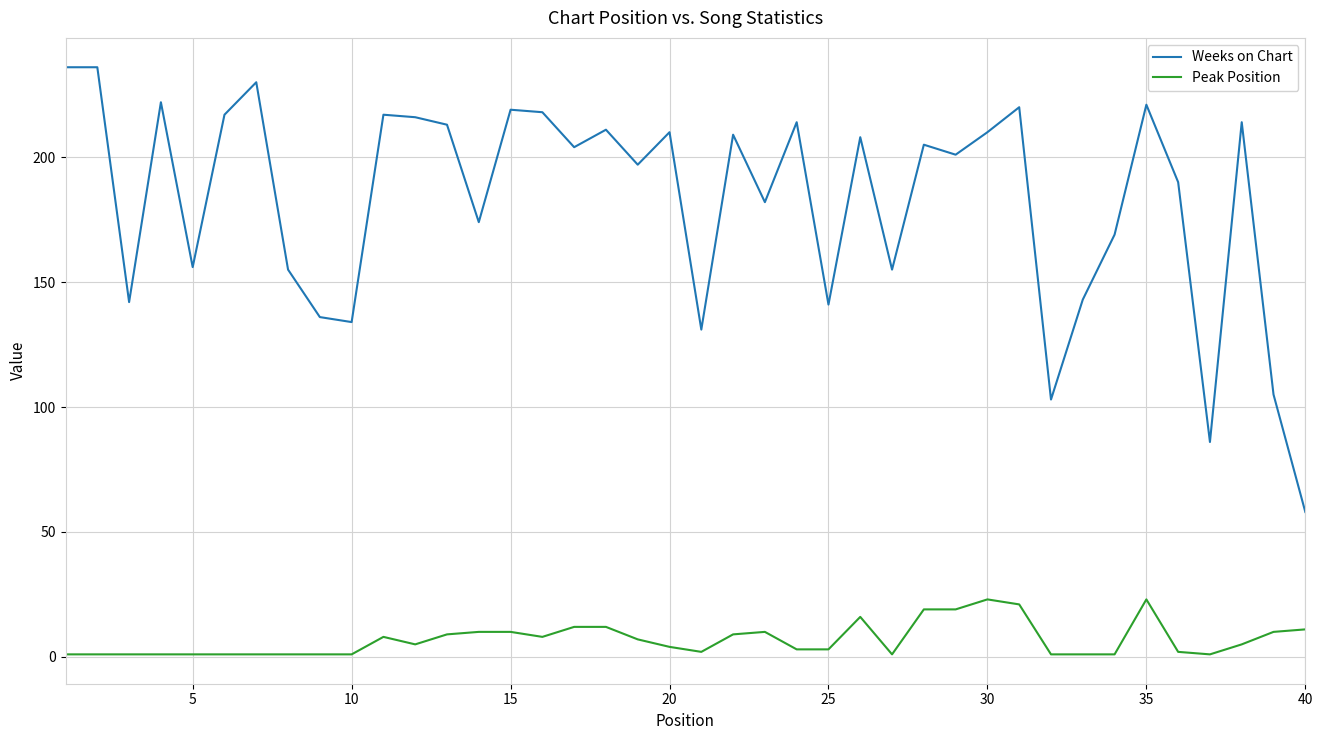

What is the difference between the maximum and minimum values in the Peak Position series?

22